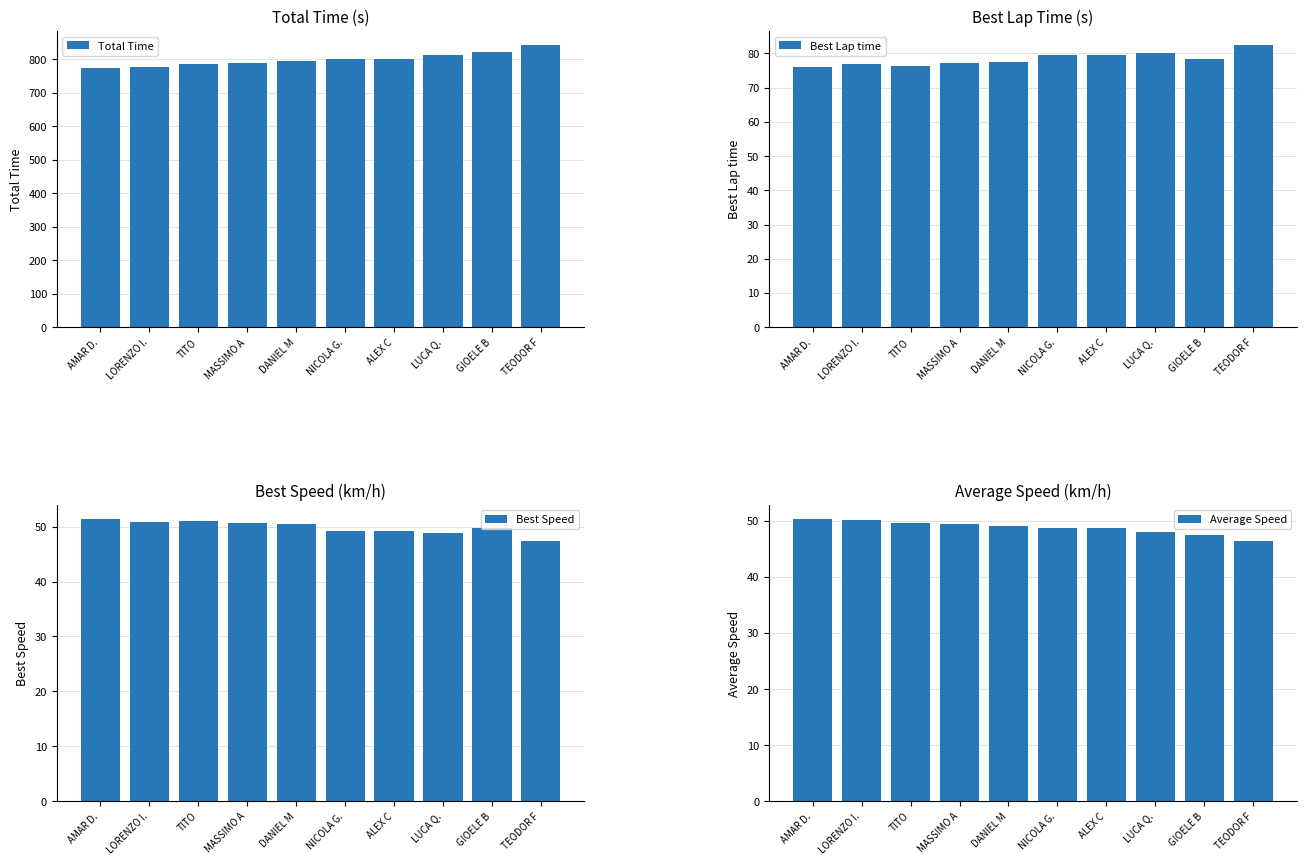

Which has a higher value, LORENZO I. or TITO?

TITO